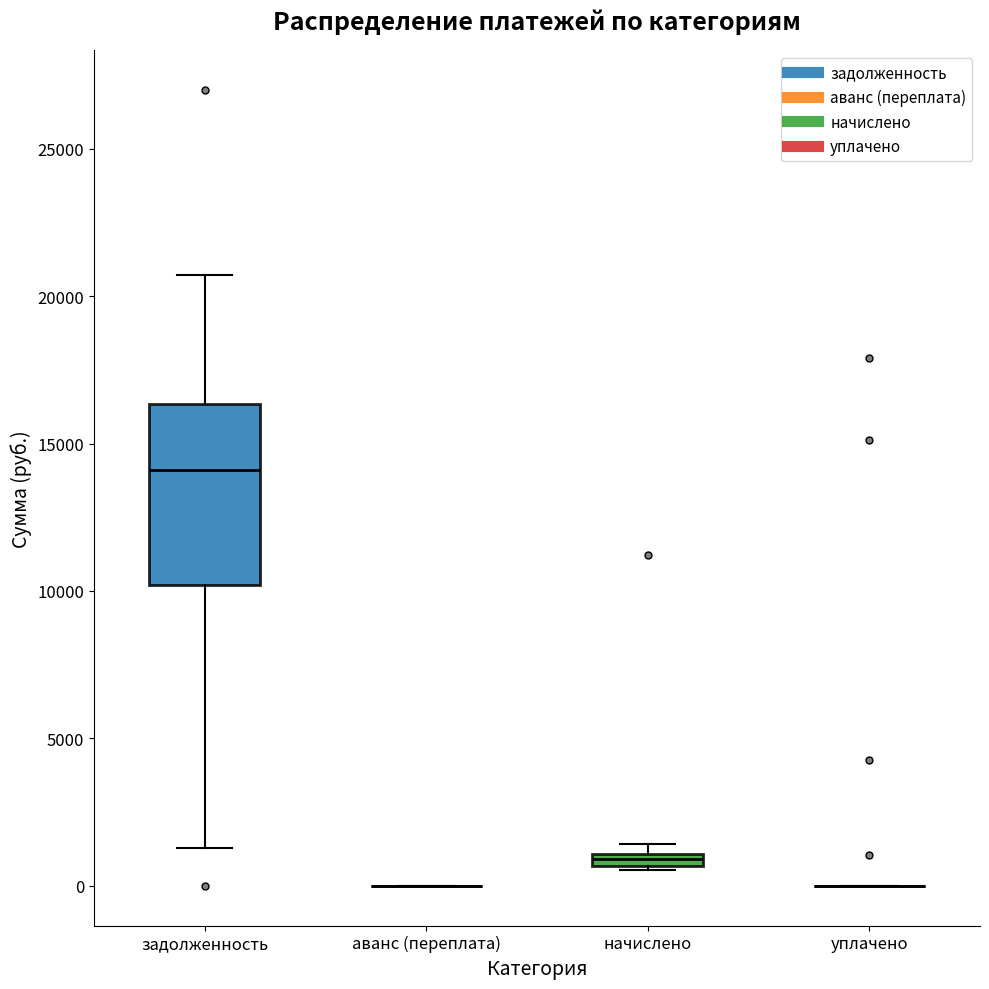

Which box is the tallest, from its lower edge to its upper edge?

задолженность